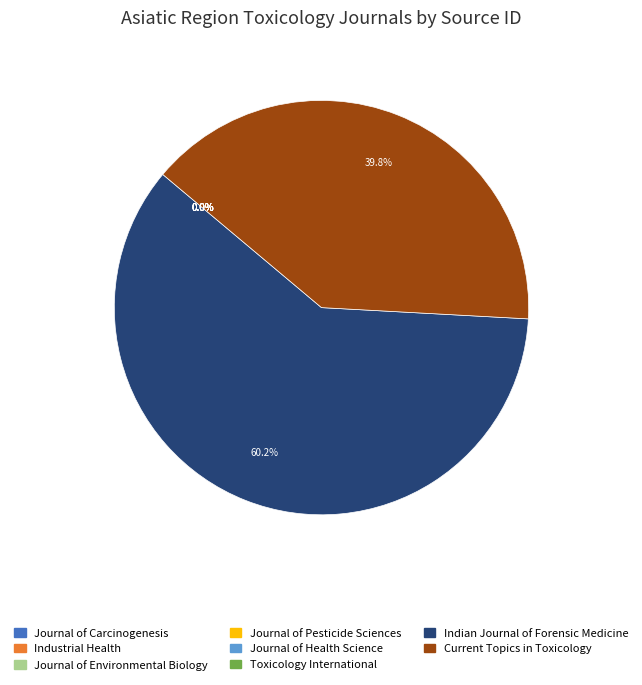

Approximately how many times larger is the value at Current Topics in Toxicology compared to Indian Journal of Forensic Medicine?

0.7